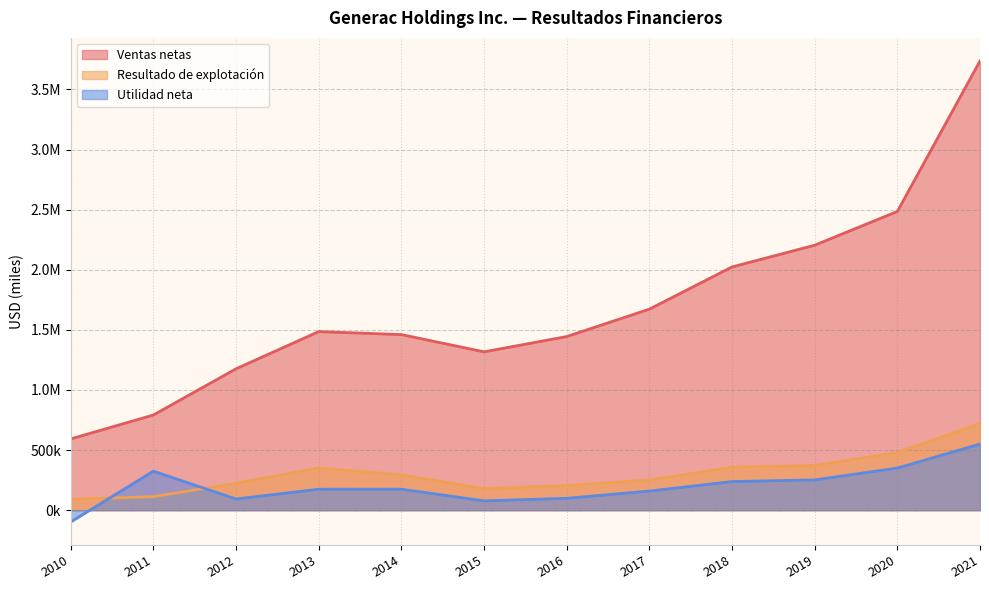

What is the difference between the Ventas netas values at 2021 and 2015?

2419885